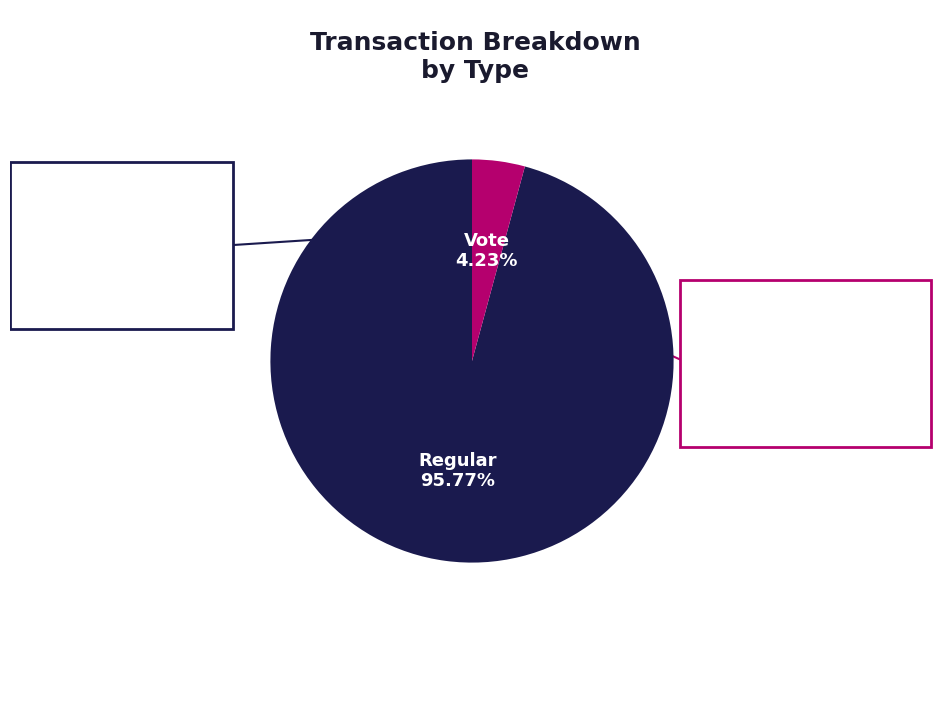

Which slice is the smallest?

Vote